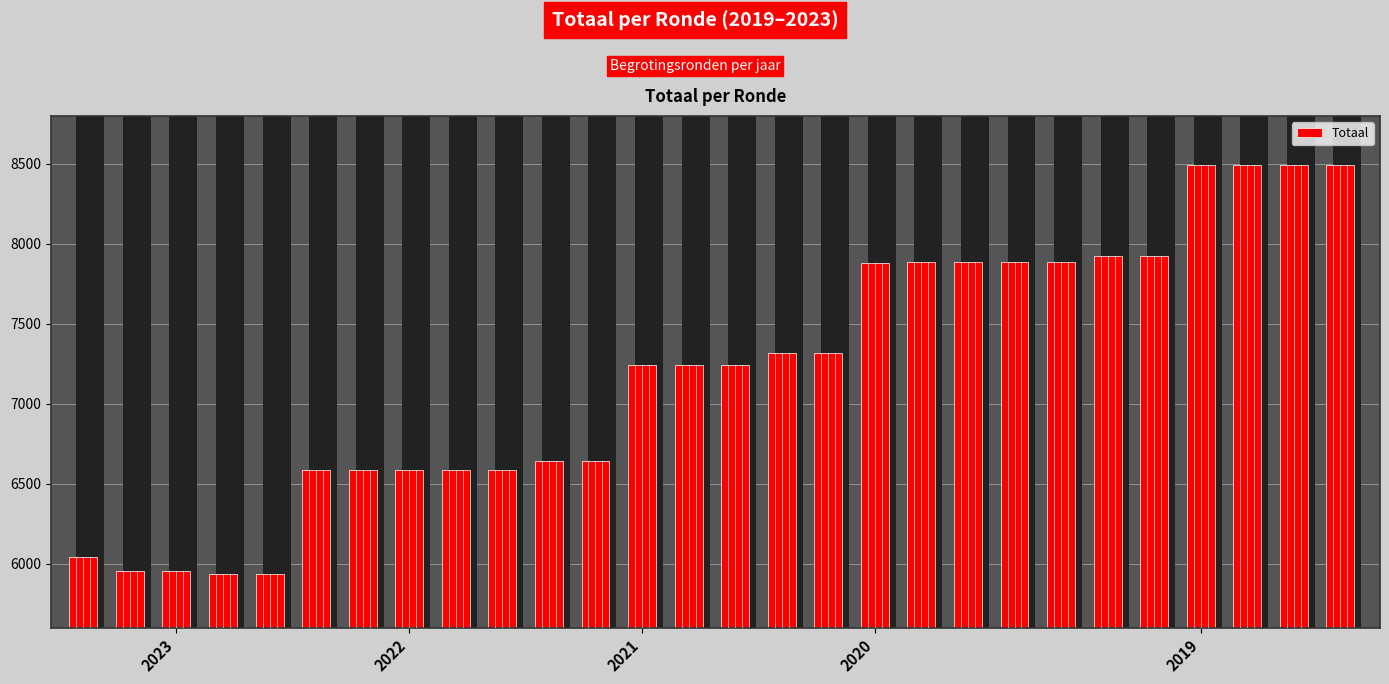

What is the change in value from 7 to 27?

+1905